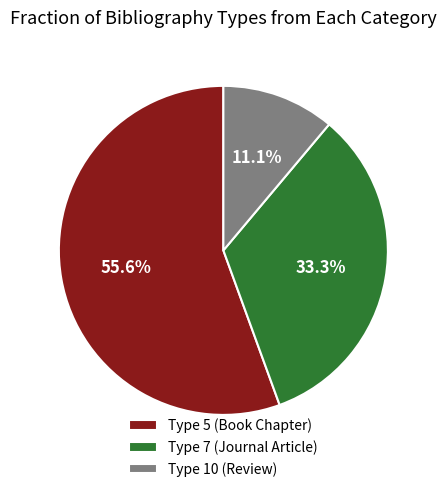

How much of the chart is everything except Type 7 (Journal Article)?

66.7%